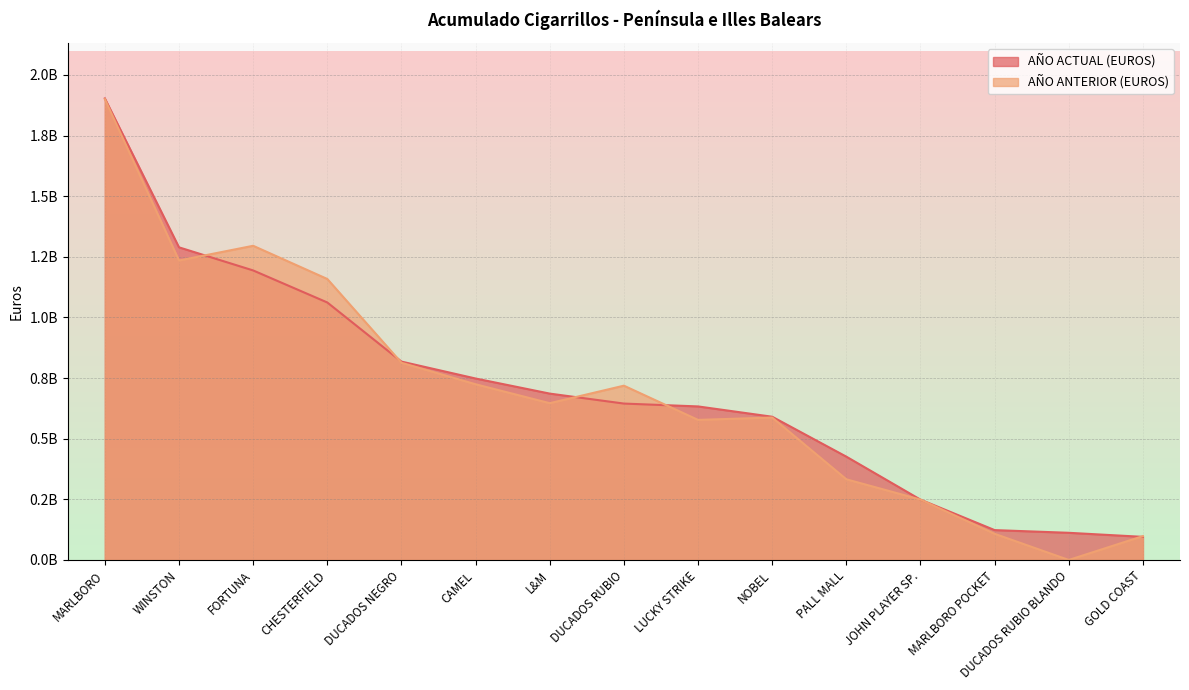

Reading right to left, list all the values displayed in this chart.

AÑO ACTUAL (EUROS): GOLD COAST=95295378	DUCADOS RUBIO BLANDO=112003884	MARLBORO POCKET=123158996	JOHN PLAYER SP.=248736472	PALL MALL=425973014	NOBEL=590570079	LUCKY STRIKE=633077420	DUCADOS RUBIO=644871985	L&M=685957569	CAMEL=748172940	DUCADOS NEGRO=817955937	CHESTERFIELD=1061668103	FORTUNA=1193780123	WINSTON=1289031262	MARLBORO=1903109554
AÑO ANTERIOR (EUROS): GOLD COAST=98439771	DUCADOS RUBIO BLANDO=0	MARLBORO POCKET=107843662	JOHN PLAYER SP.=249017649	PALL MALL=332640144	NOBEL=587245023	LUCKY STRIKE=577536634	DUCADOS RUBIO=718629690	L&M=646447849	CAMEL=724507121	DUCADOS NEGRO=813116465	CHESTERFIELD=1158550794	FORTUNA=1295408572	WINSTON=1234767244	MARLBORO=1900035993